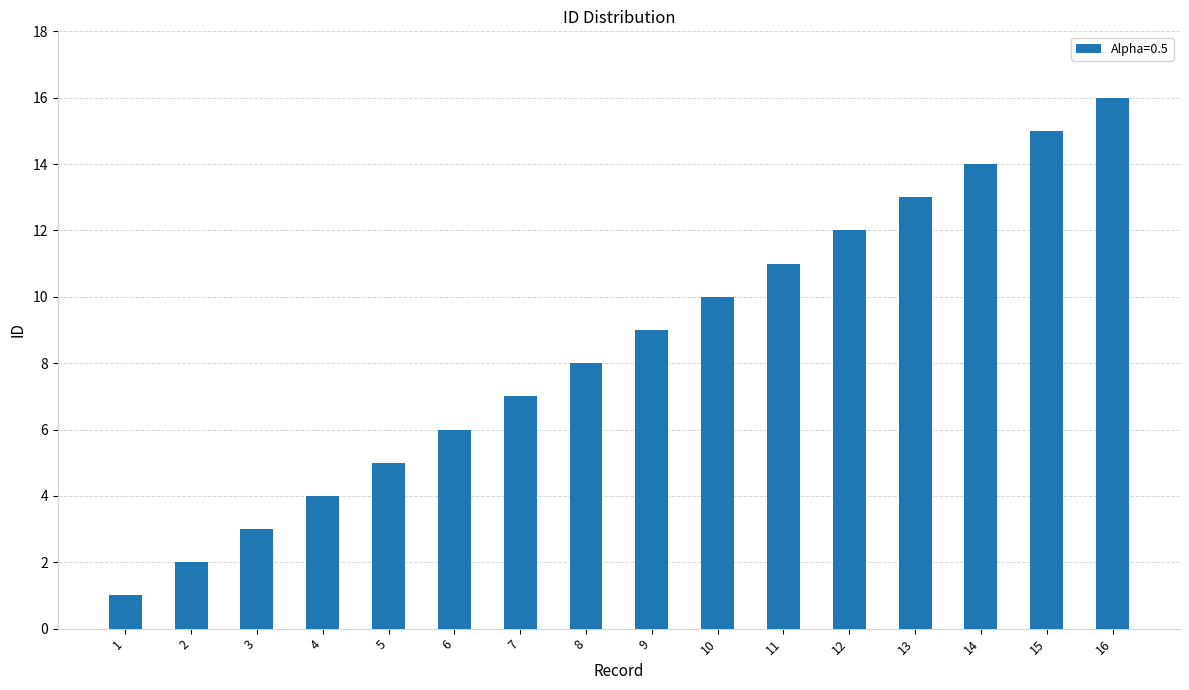

List the labels in order of value, smallest first.

1, 2, 3, 4, 5, 6, 7, 8, 9, 10, 11, 12, 13, 14, 15, 16